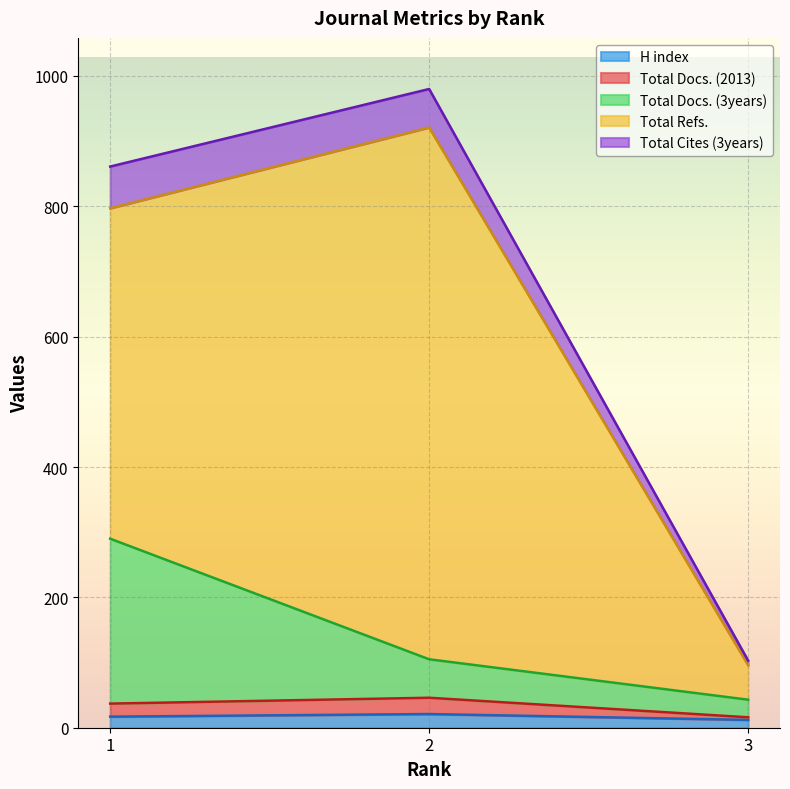

Does the chart display data point markers on the line(s)?

No